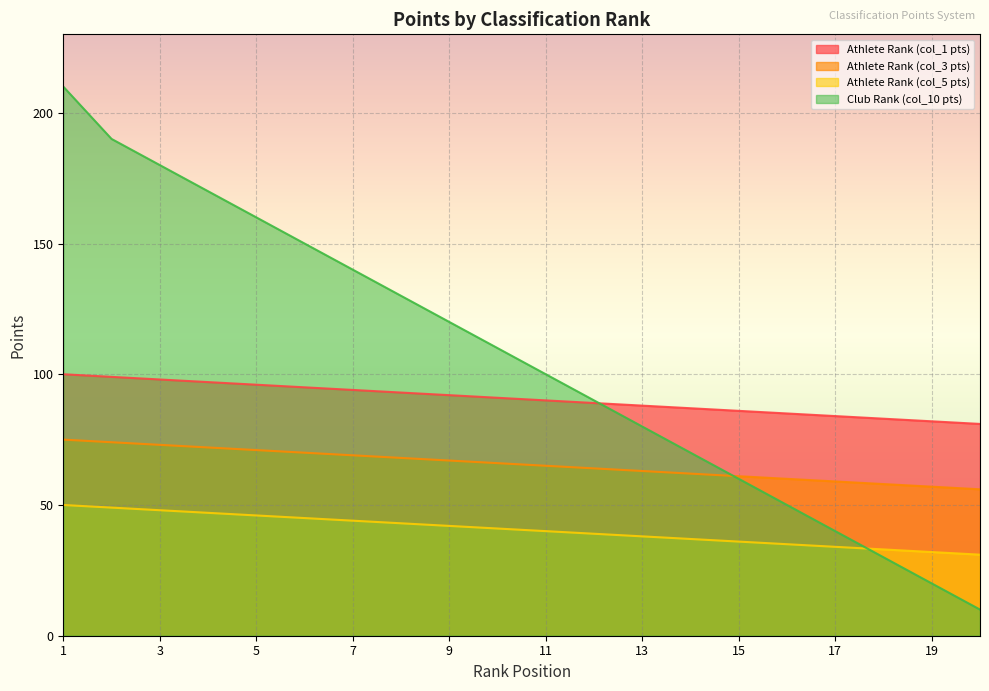

How many values in the Athlete Rank (col_3 pts) series are below 66?

10